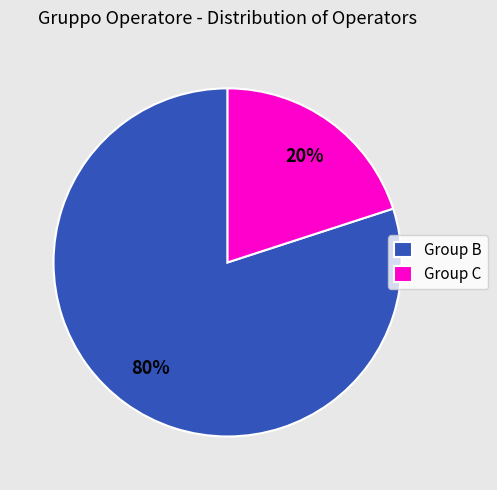

How many slices are in this pie chart?

2